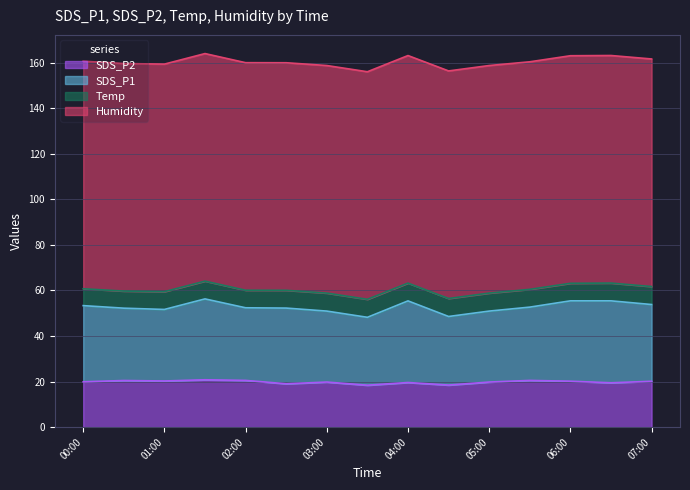

What is the lowest value of the SDS_P1 series?

29.8